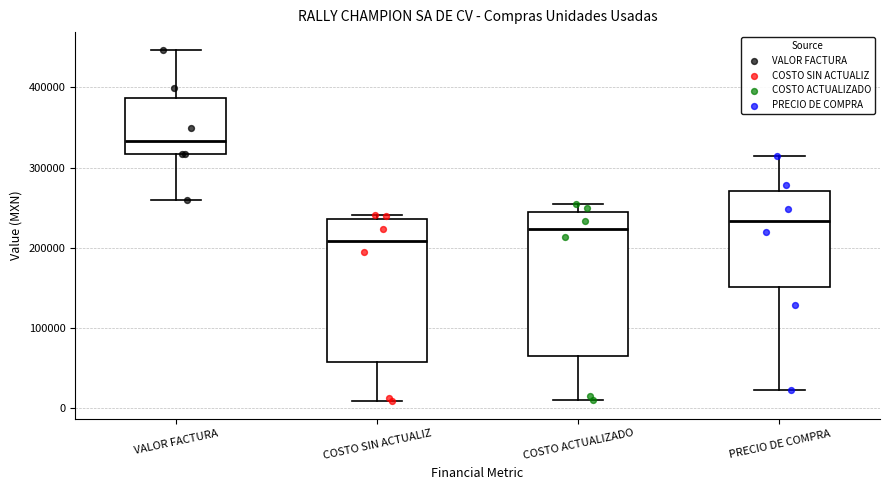

Which box's median line is the highest?

VALOR FACTURA